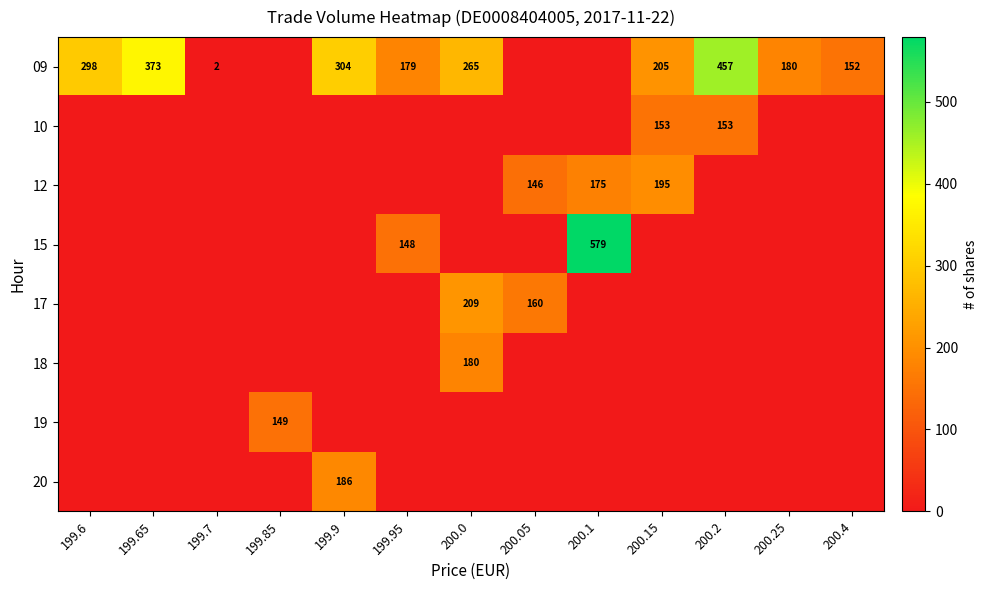

Which series has the largest total across all categories?

row_0